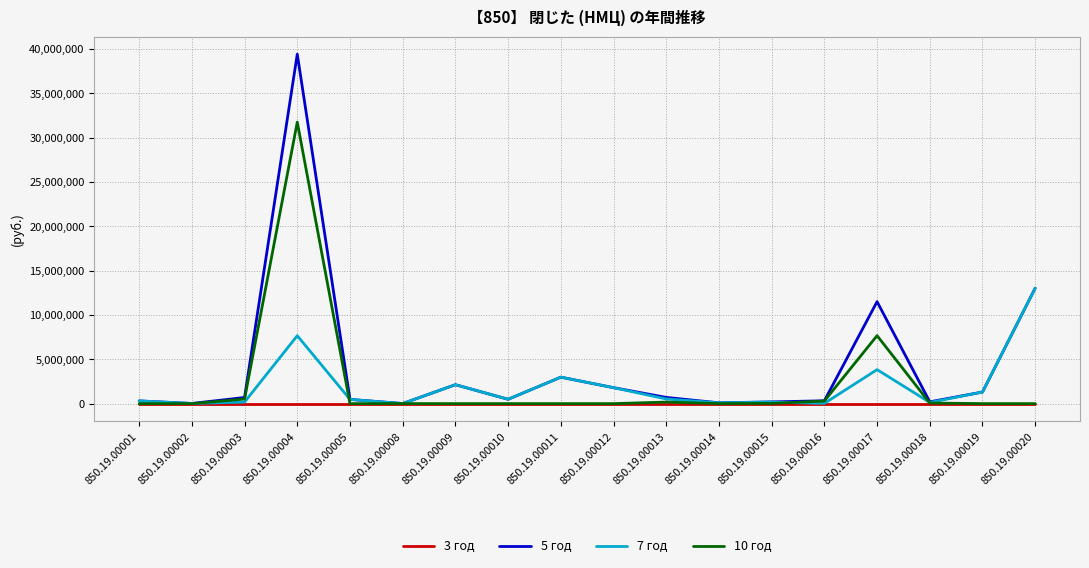

In 5 год, how many points are lower than both neighbors (excluding endpoints)?

5